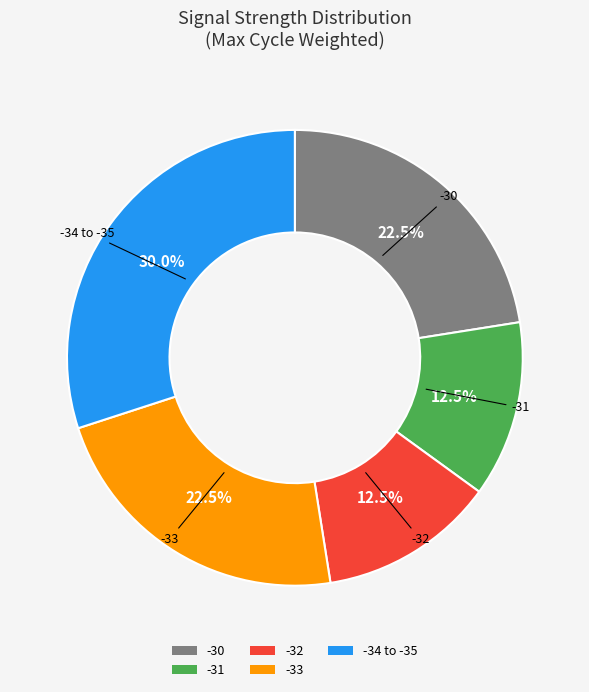

Is there a majority slice in this chart?

No